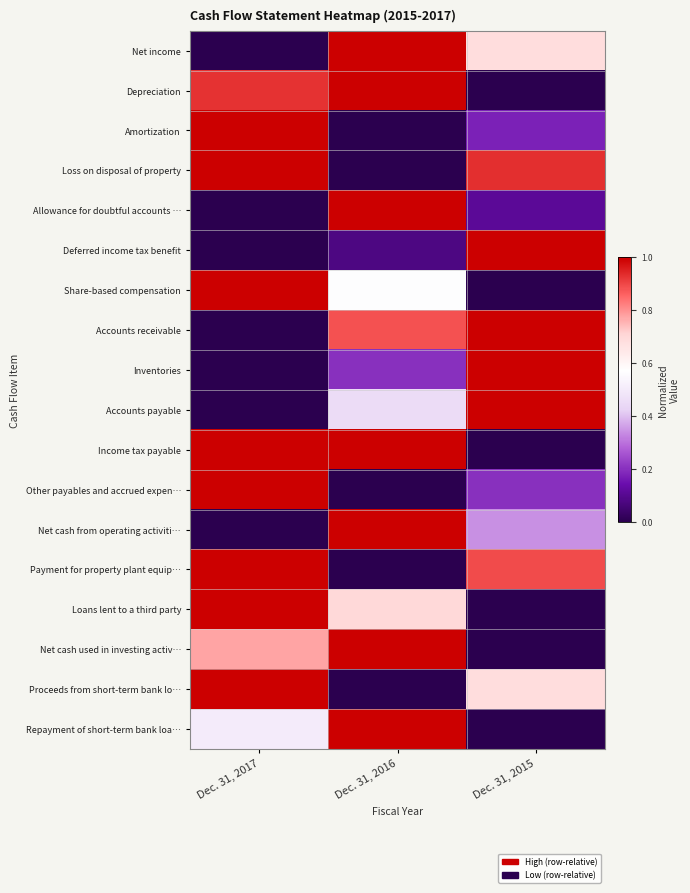

At which category is the sum across all series the highest?

Dec. 31, 2017